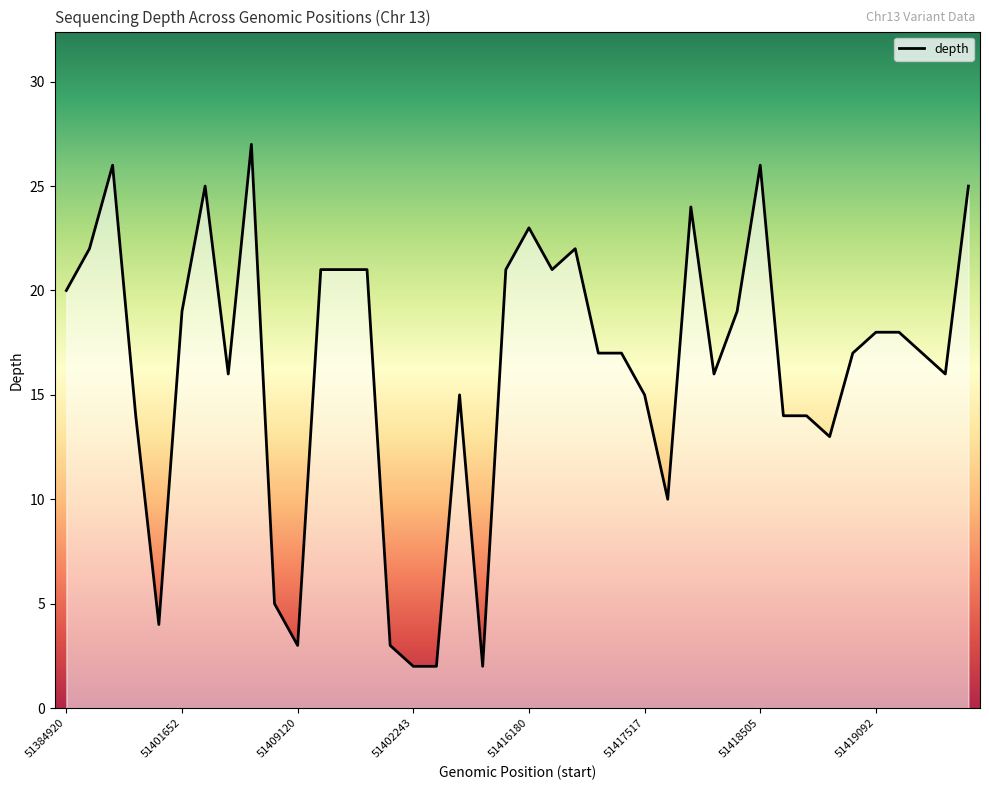

What is the maximum value shown in the chart?

27